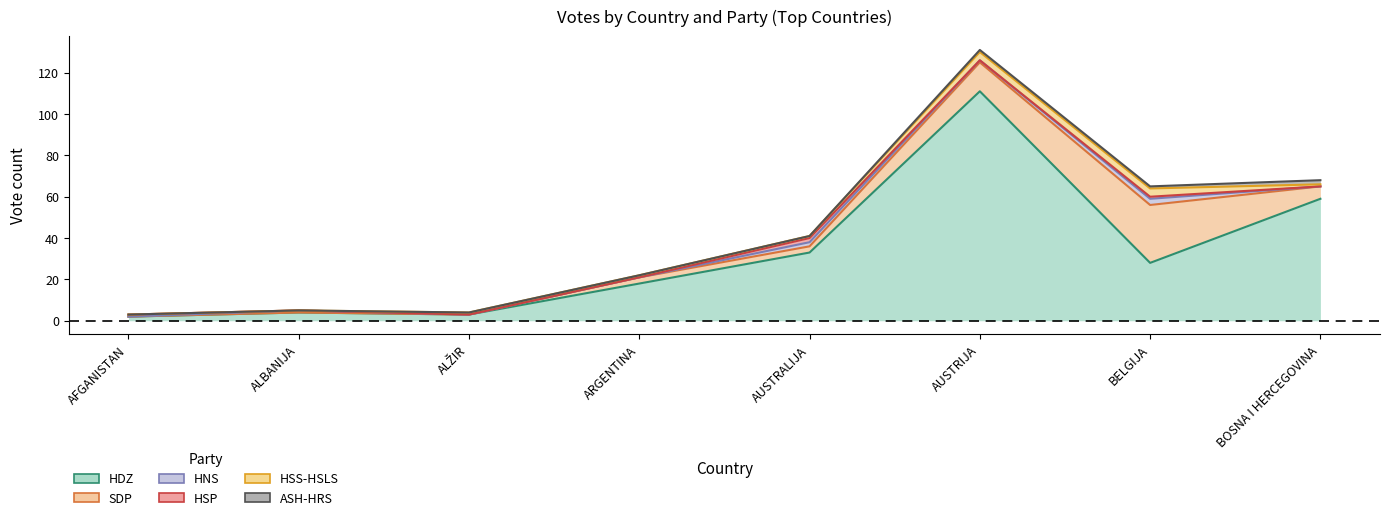

How many lines are shown in the chart?

6